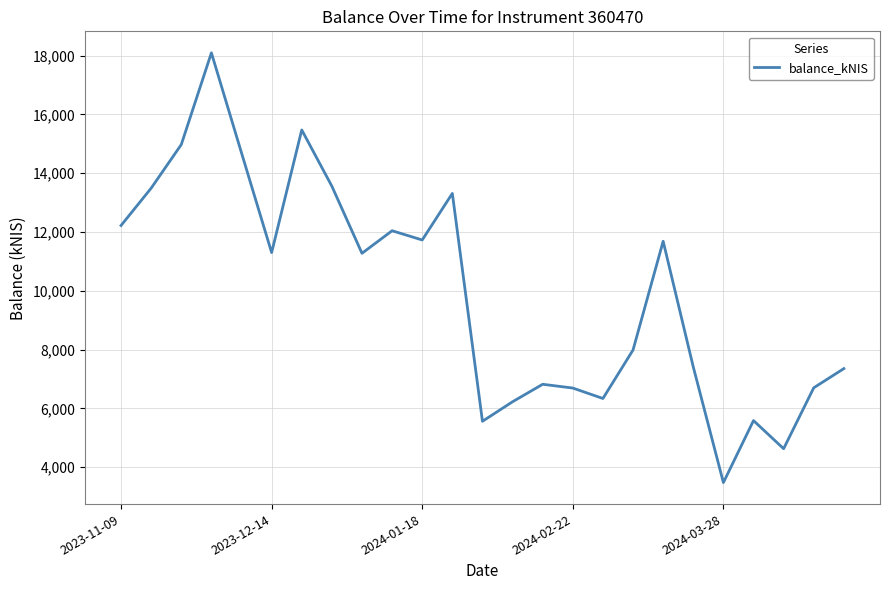

What is the minimum value shown in the chart?

3474.6